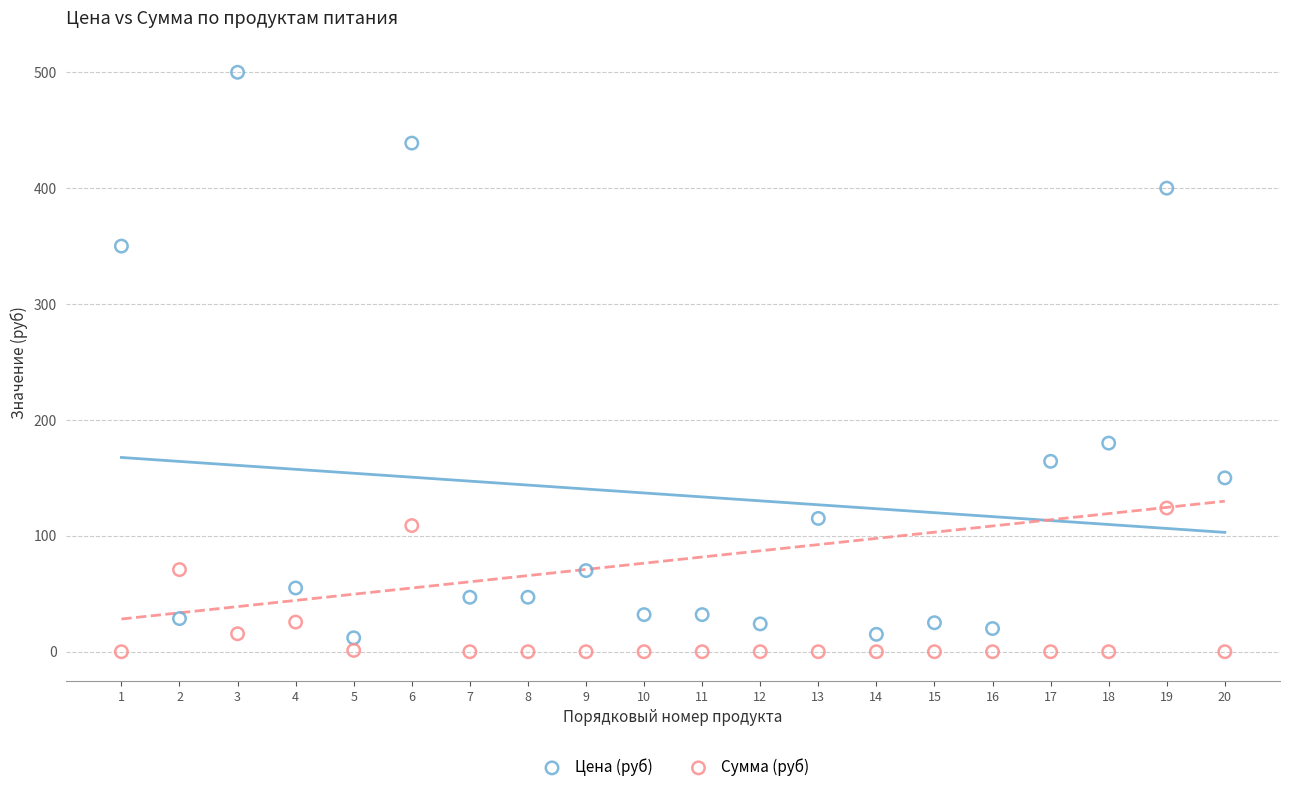

Which series contains the highest Y value?

Цена (руб)